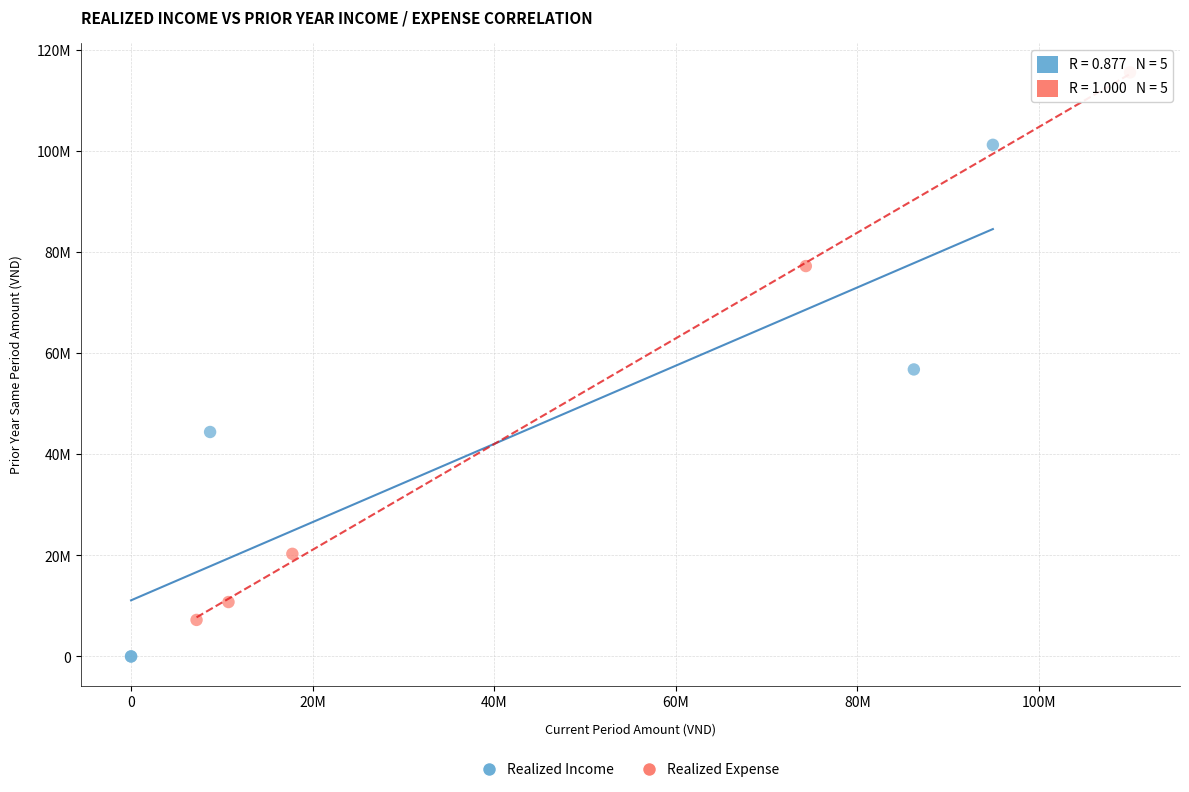

What are all the series names shown in the legend?

Realized Income, Realized Expense